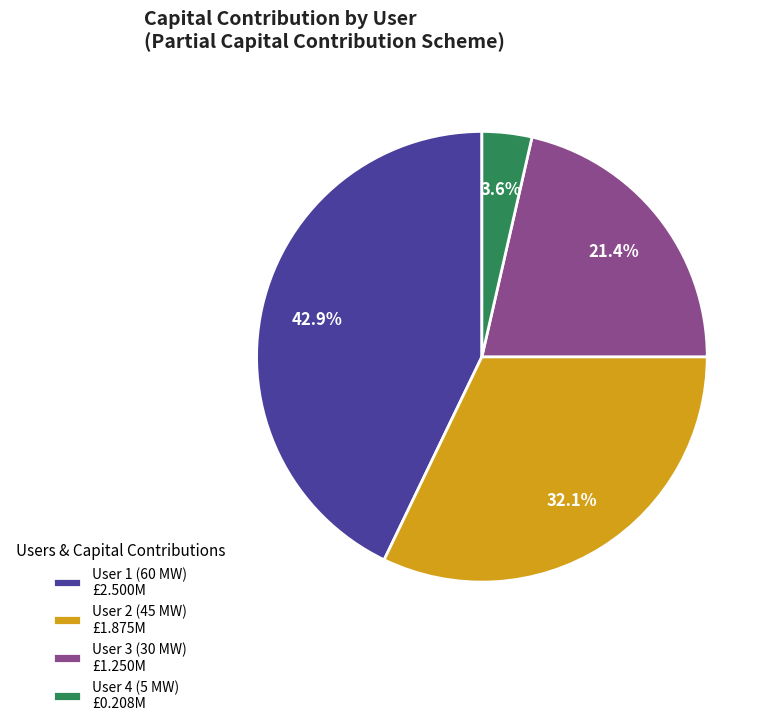

Combined, do User 1 (60 MW) and User 2 (45 MW) account for over 50%?

Yes